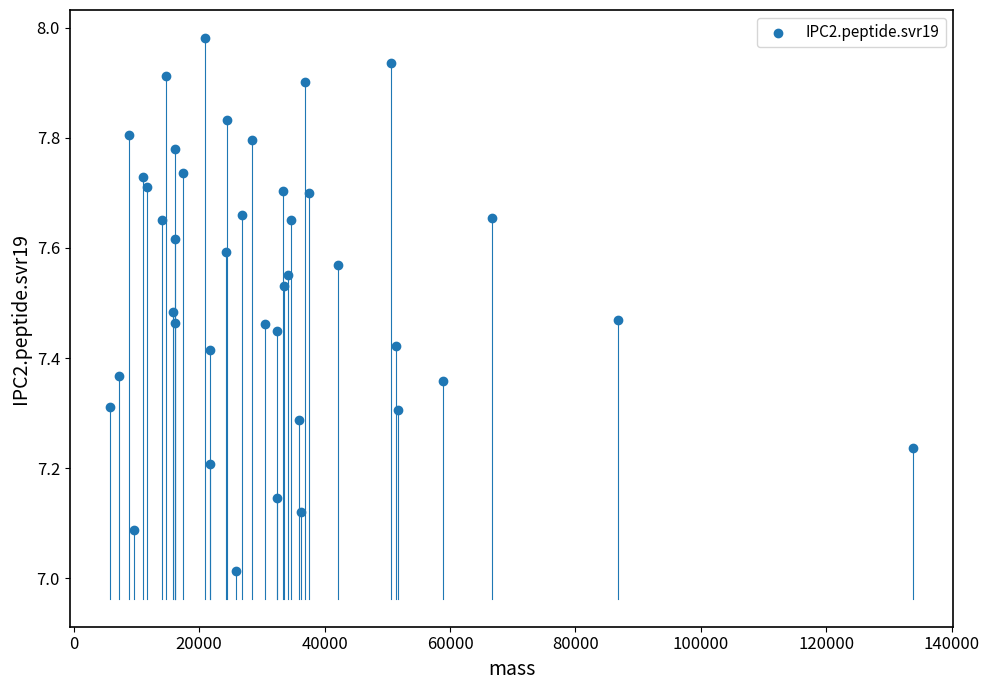

What is the range of Y values (max minus min)?

1.0